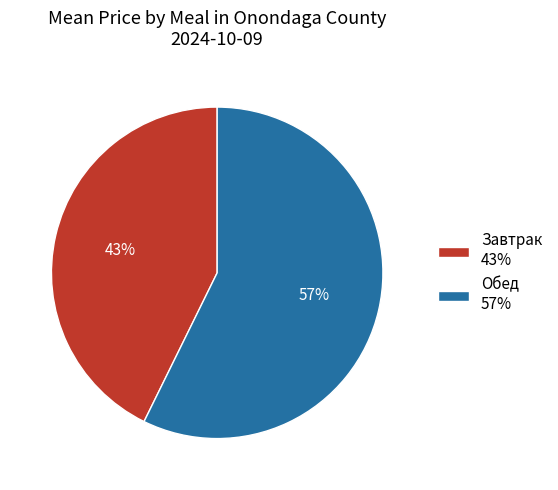

Combined, do Обед 57% and Завтрак 43% account for over 50%?

Yes